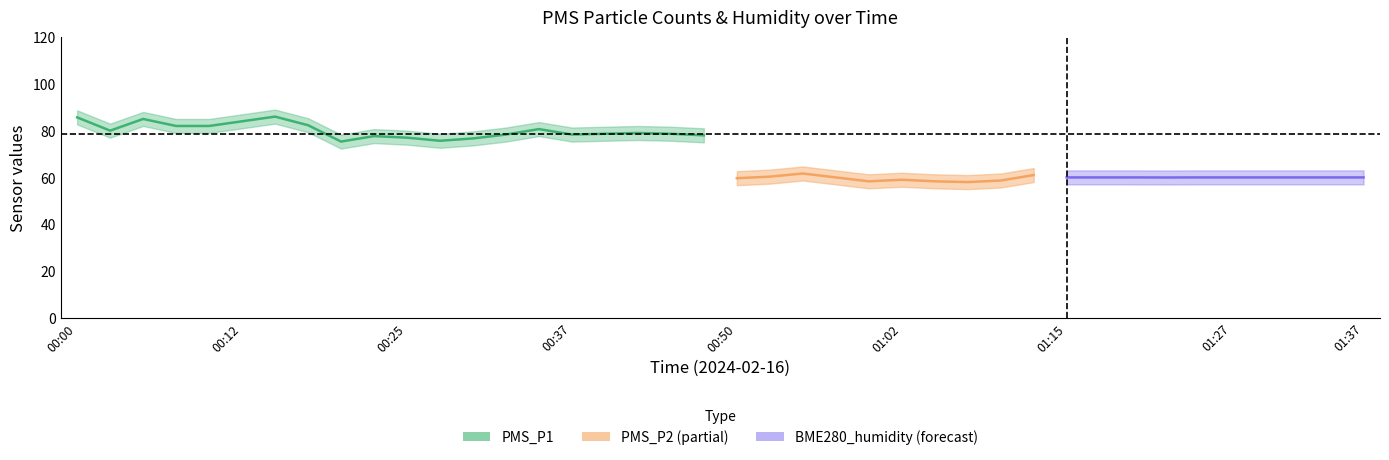

What is the minimum value for PMS_P1?

71.7